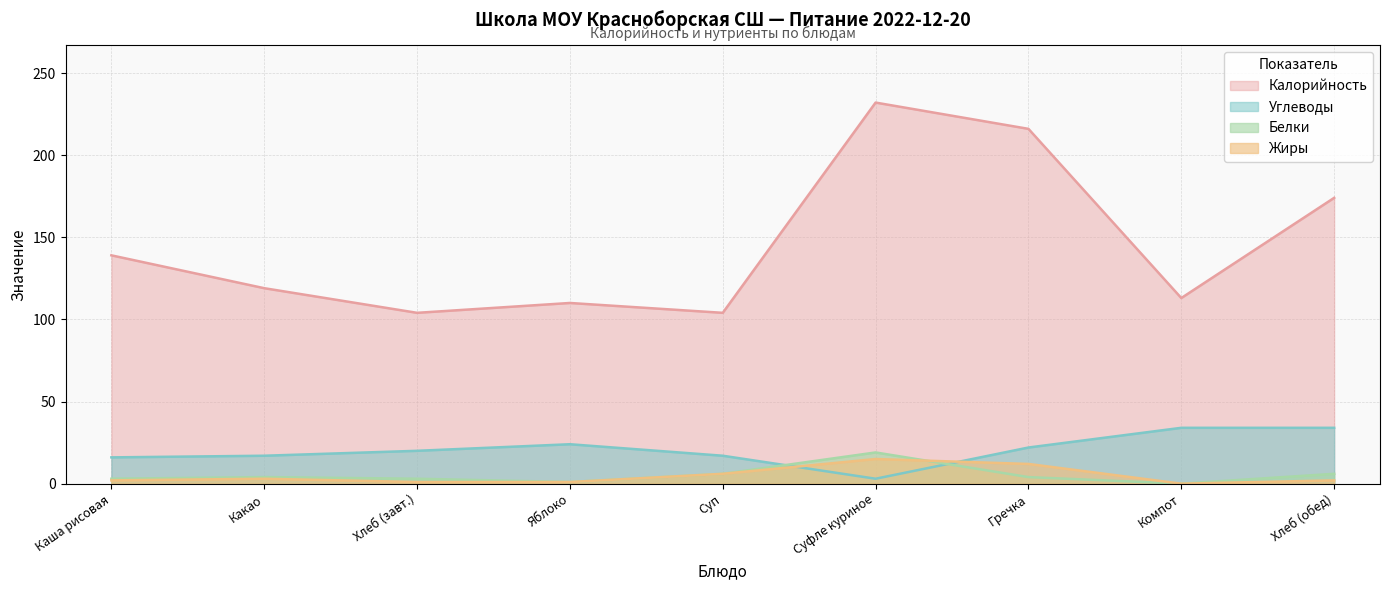

How many data points in Жиры are less than 2?

3